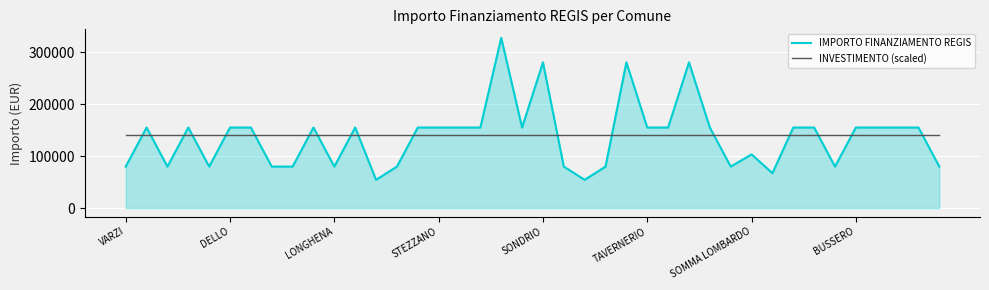

How many times do IMPORTO FINANZIAMENTO REGIS and INVESTIMENTO (scaled) cross each other?

18